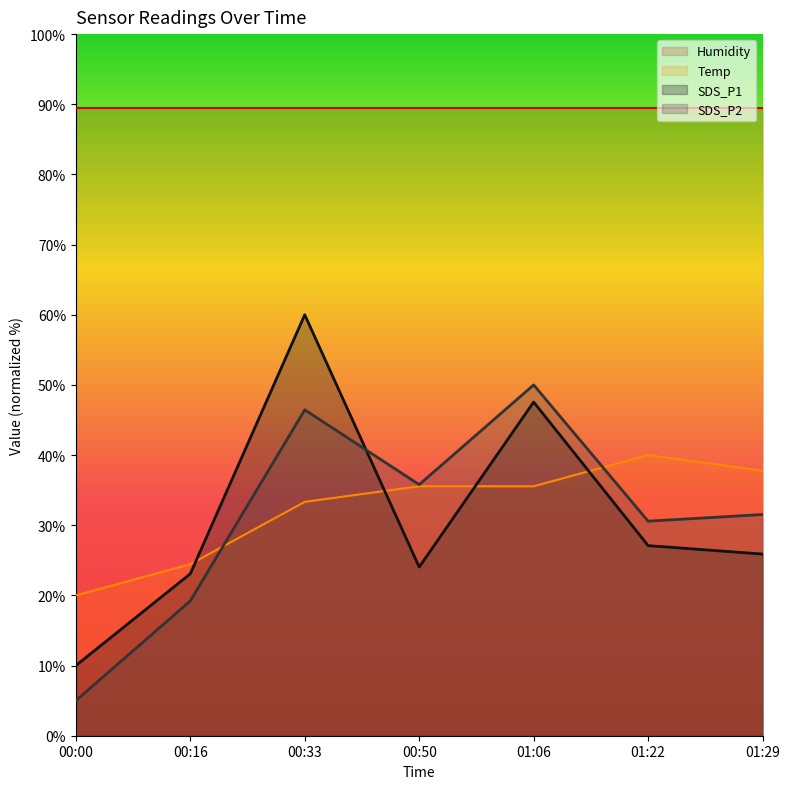

What is the maximum value for SDS_P1?

60.0